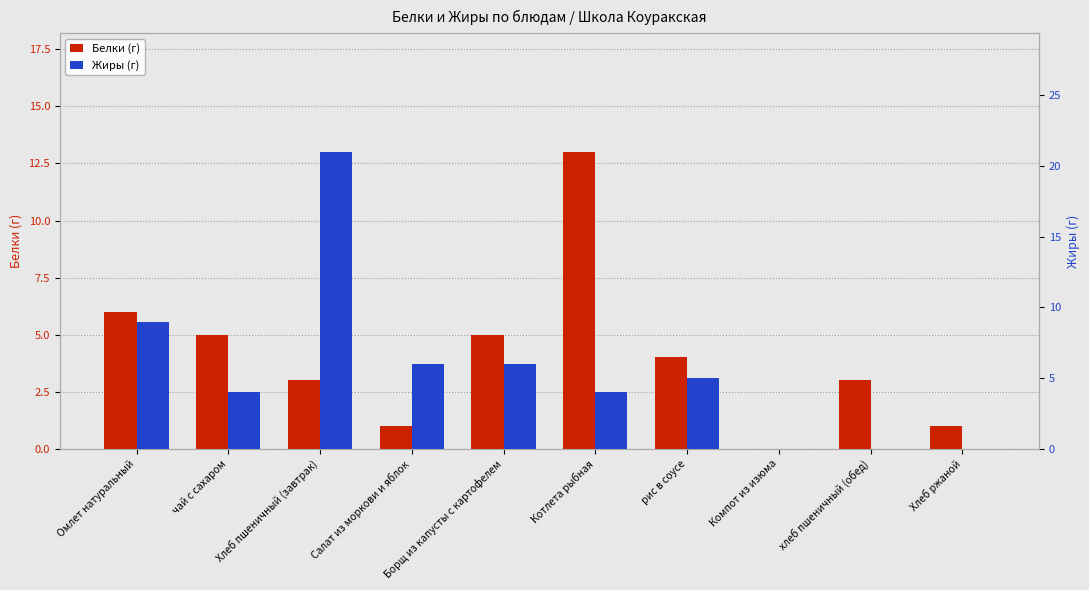

Reading left to right, extract all data points from this chart.

Белки: 6	5	3	1	5	13	4	0	3	1
Жиры: 9	4	21	6	6	4	5	0	0	0